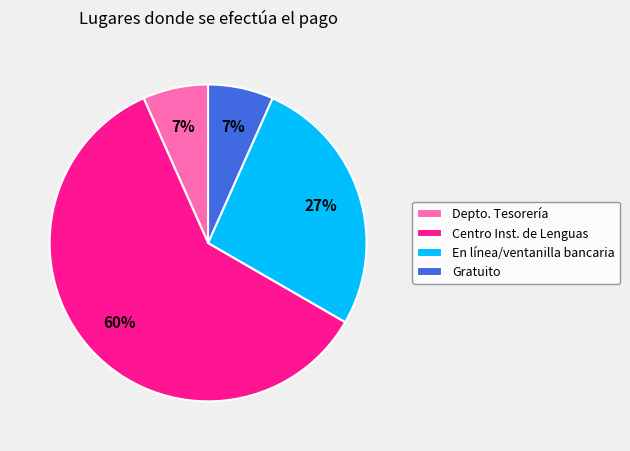

Combined, do Depto. Tesorería and Gratuito account for over 50%?

No